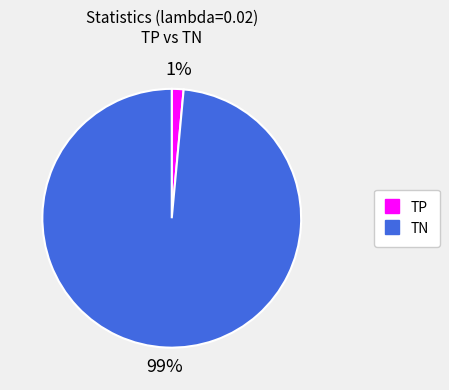

To the nearest percent, what portion does TP represent?

1%